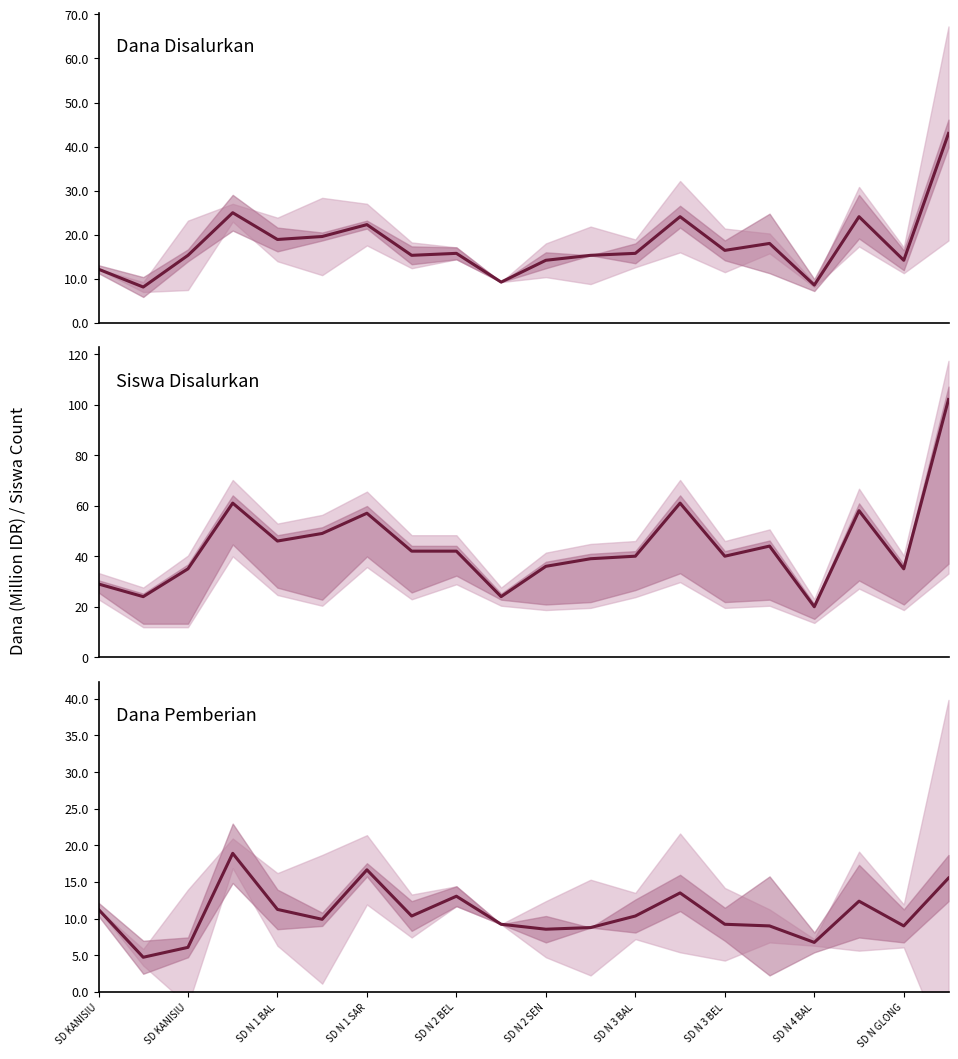

Where is Siswa Disalurkan nearest to the value 61?

SD N 1 SAR